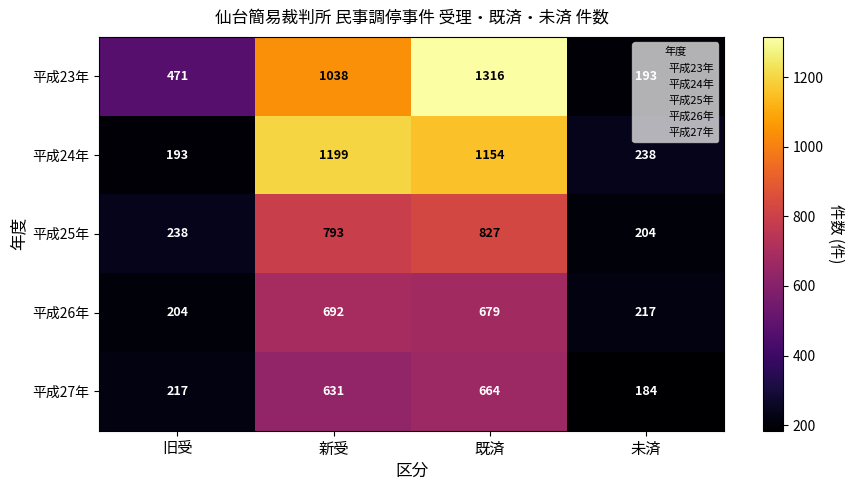

Is it true that 平成27年 equals 943 at 新受?

False